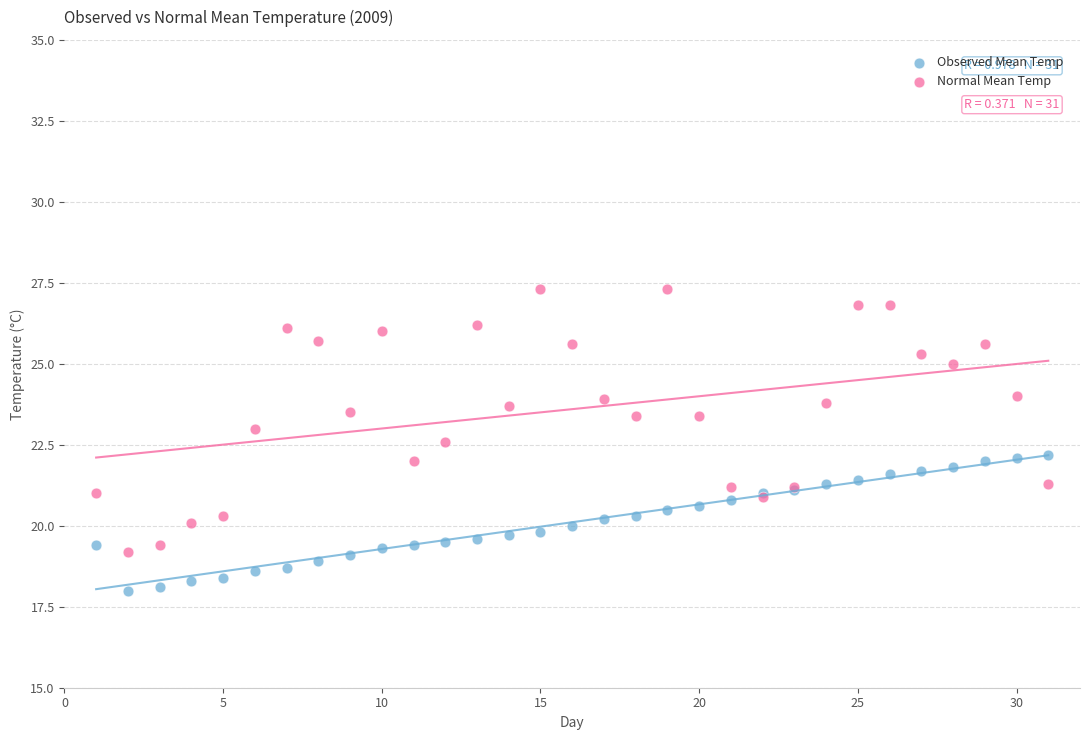

What is the X range (max minus min) for the scatter plot?

30.0